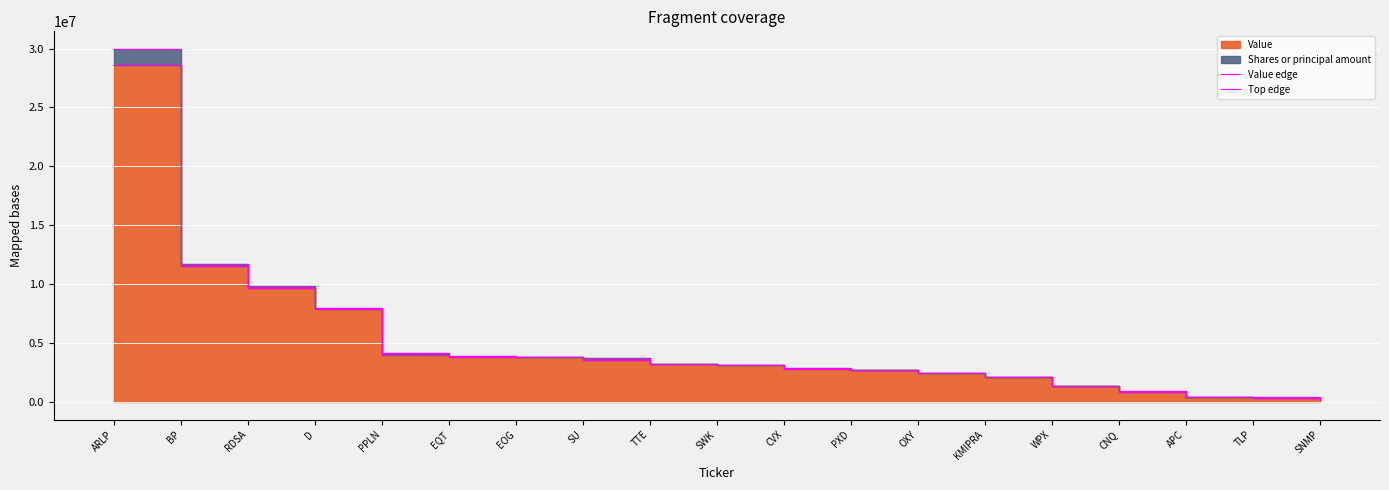

How many values in the Value edge series are below 3139000?

9